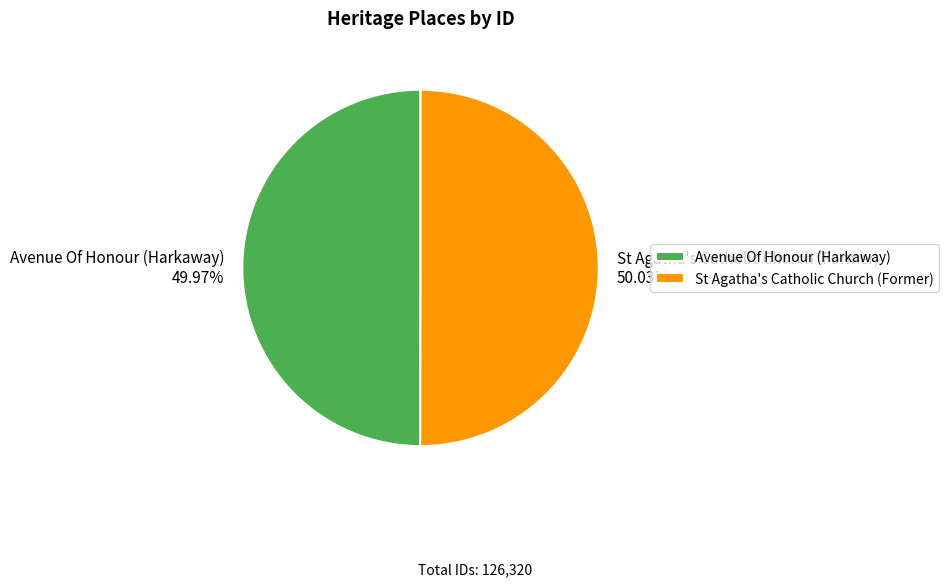

Combined, what portion of the pie is St Agatha's Catholic Church (Former) and Avenue Of Honour (Harkaway)?

100.0%